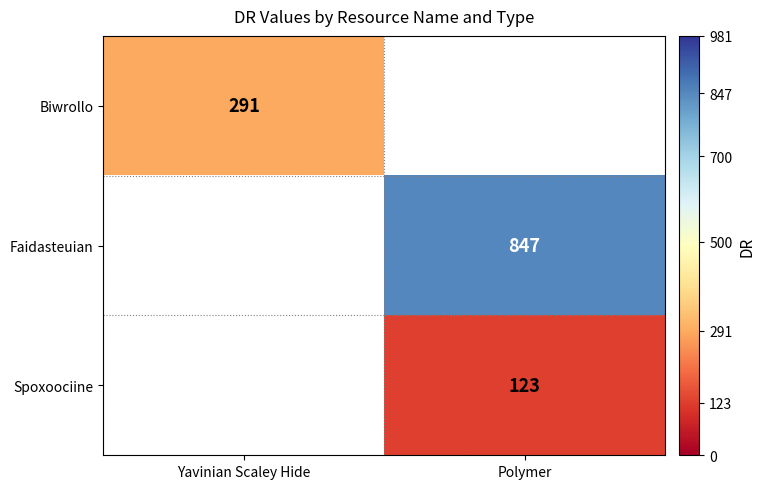

What is the minimum value shown in the chart?

123.0